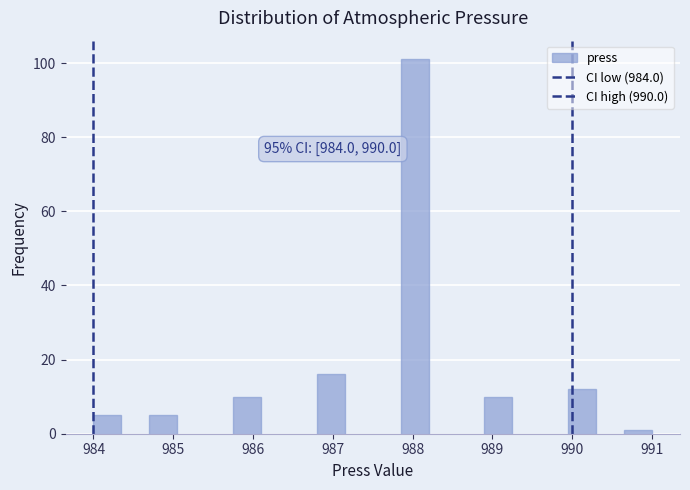

Around what value on the x-axis is the tallest bar? Give the approximate position of its centre, as read against the axis.

988.0